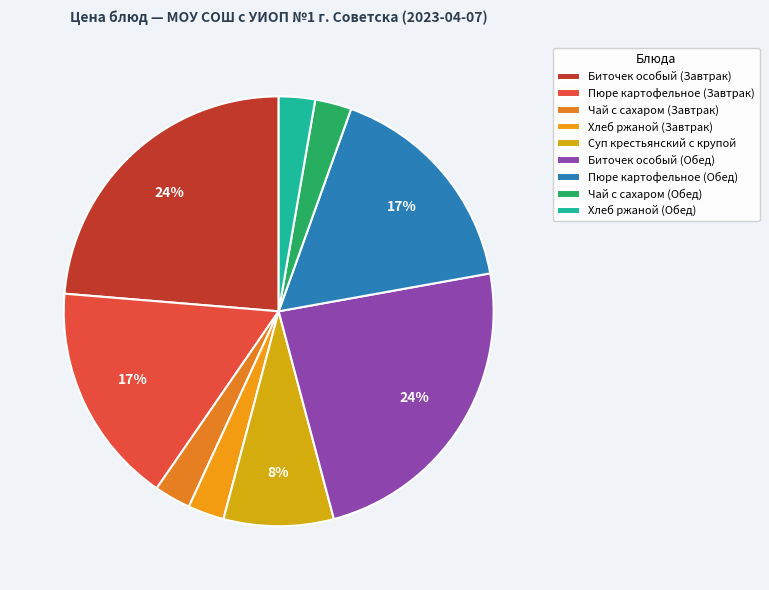

True or false: Биточек особый (Обед) accounts for 24% of the total.

True